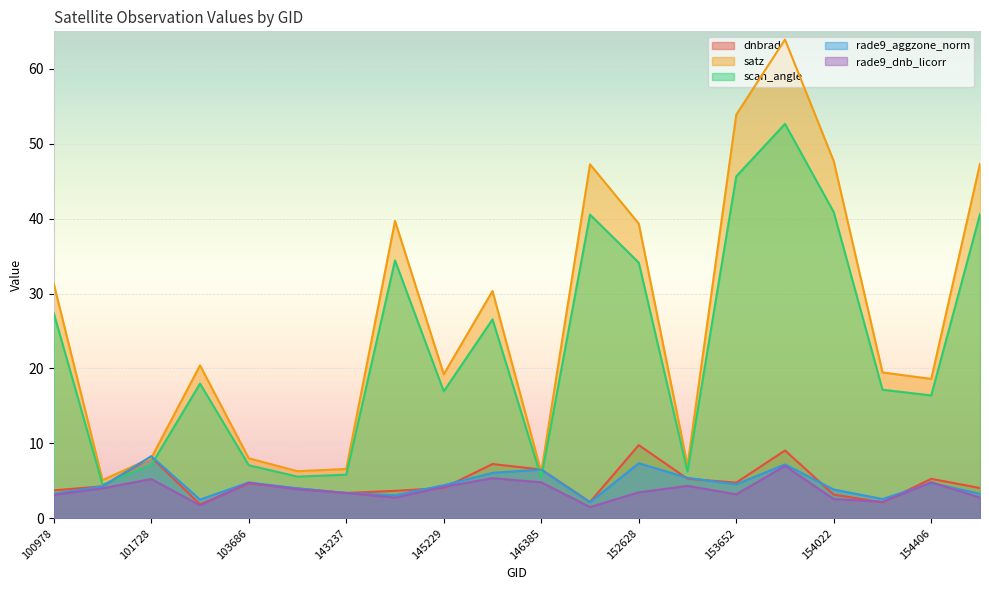

What is the total value across all series at 148741?

93.6